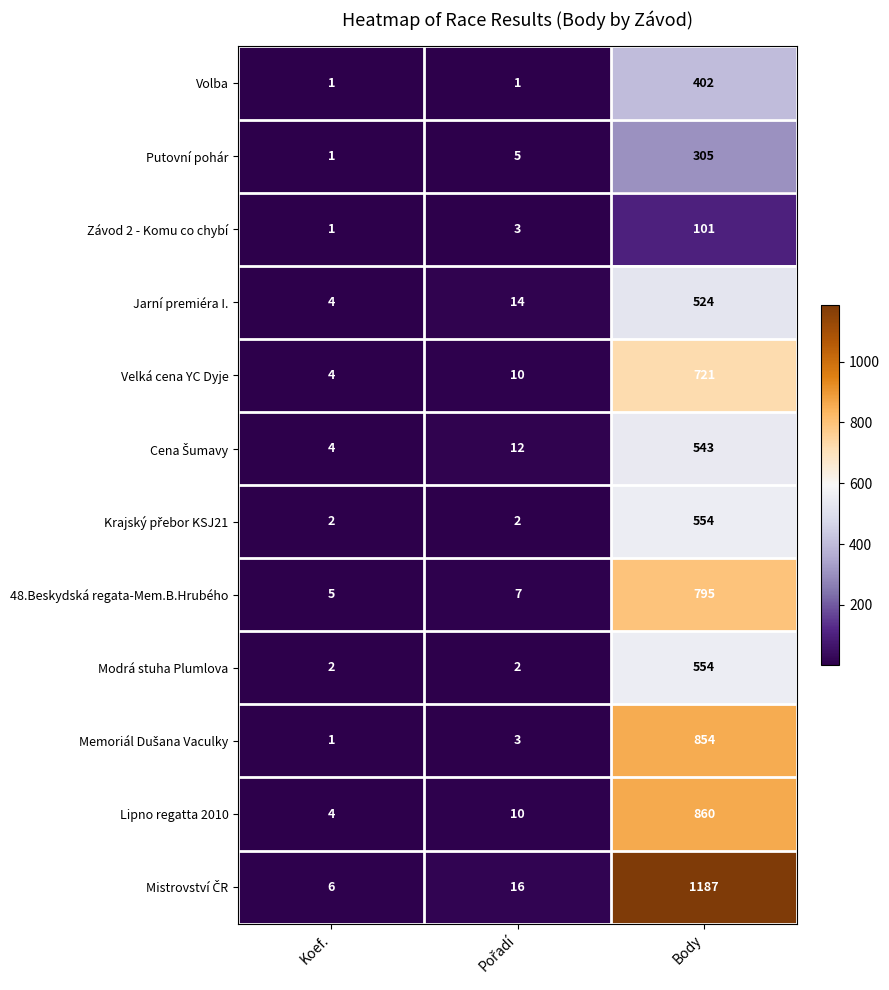

At which label does Jarní premiéra I. reach its minimum?

Koef.